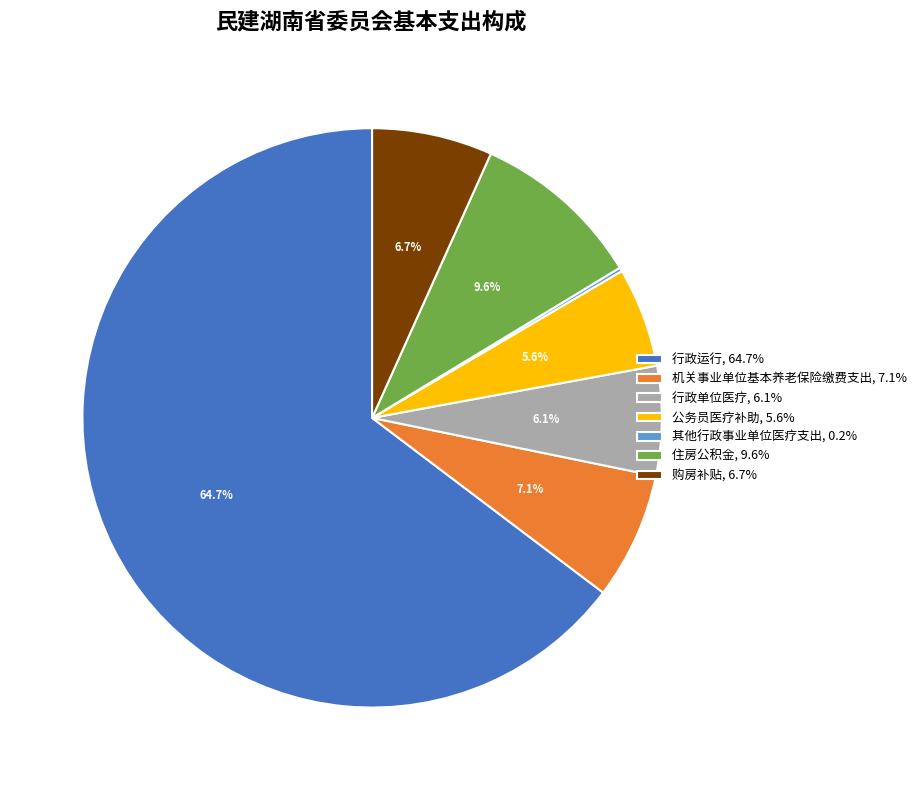

To the nearest percent, what is the difference between the 公务员医疗补助 and 机关事业单位基本养老保险缴费支出 slice percentages?

2%